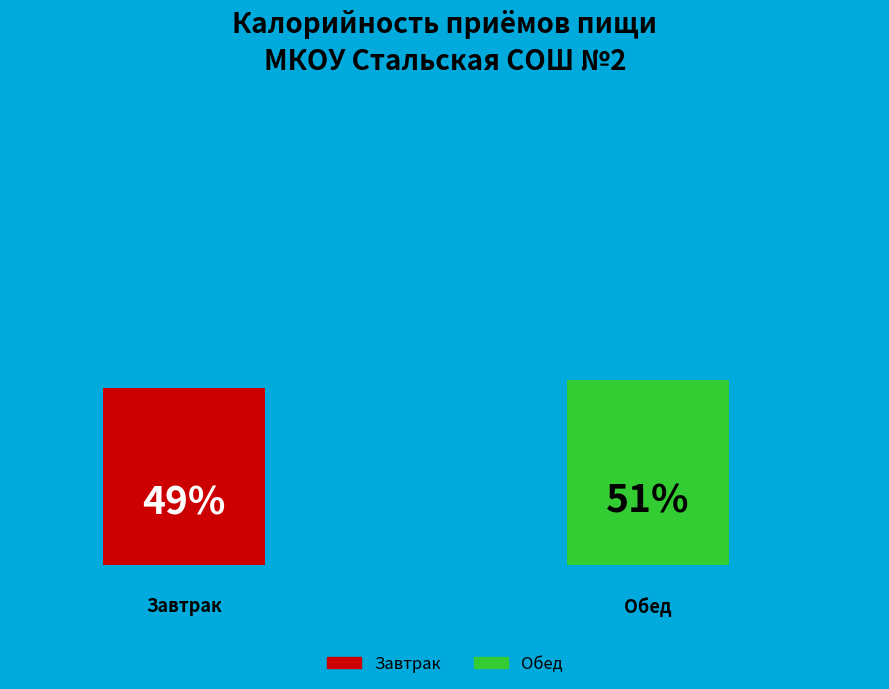

Rank the series at Вафли from highest to lowest value.

Обед, Завтрак